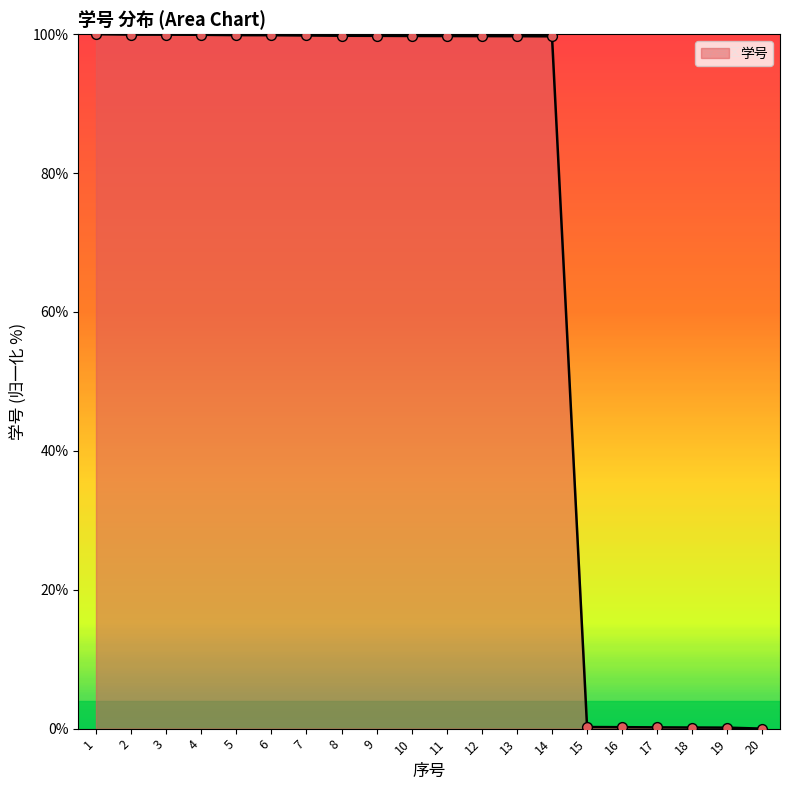

What is the ratio of the value at 5 to the value at 2?

1.0